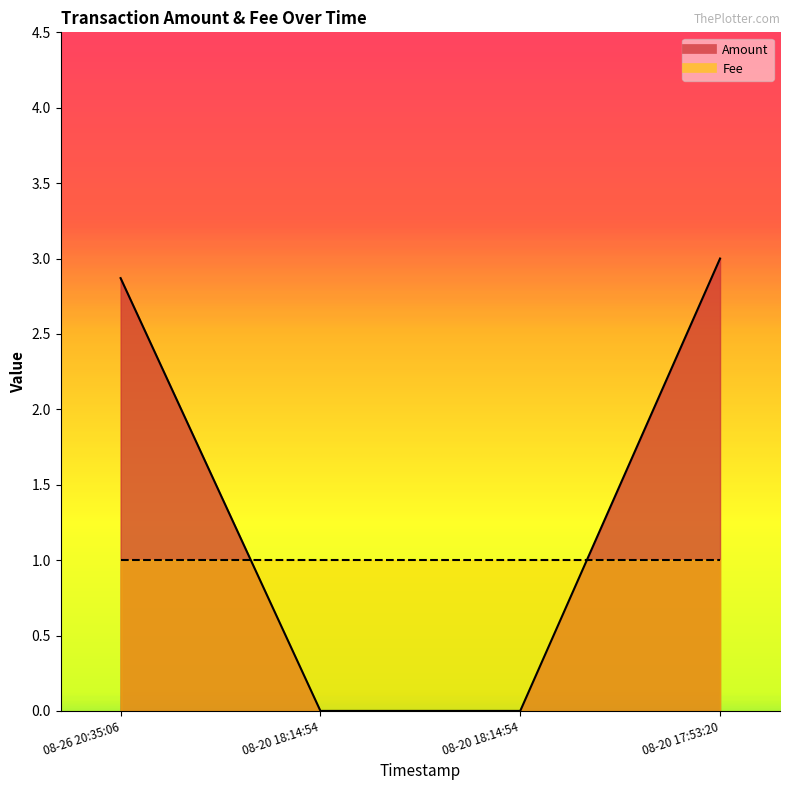

How many categories are shown in the chart?

4